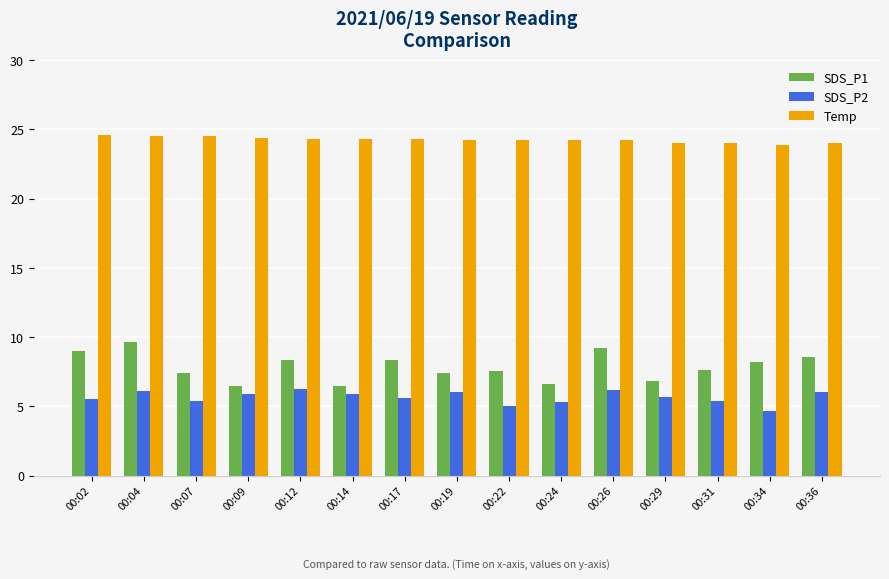

Count the number of data series in this chart.

3